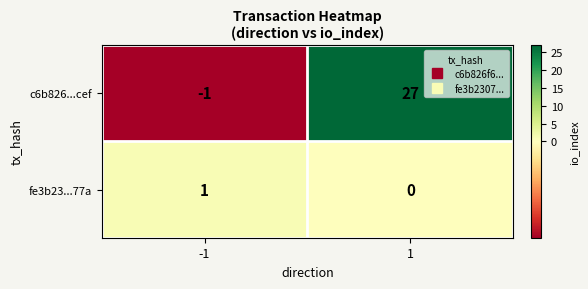

How many positive values does the fe3b23...77a series have?

1